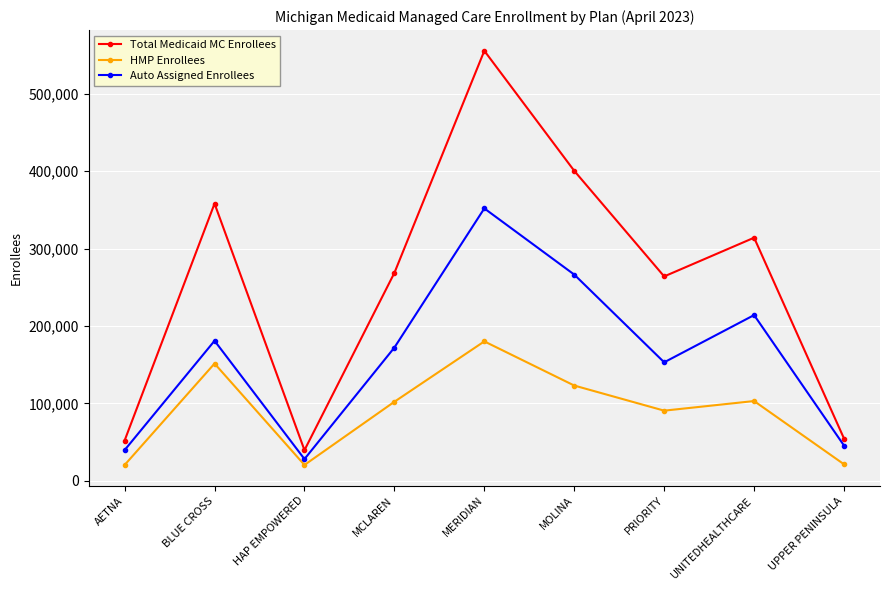

Rank the series at HAP EMPOWERED from highest to lowest value.

Total Medicaid MC Enrollees, Auto Assigned Enrollees, HMP Enrollees